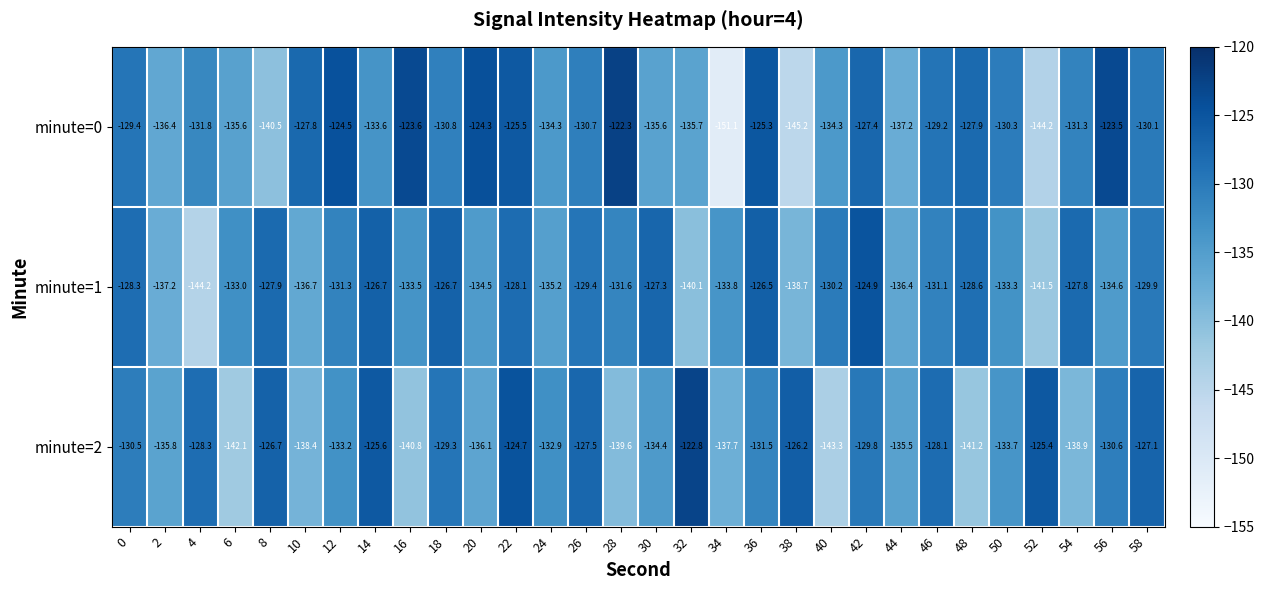

Where is minute=2 nearest to the value -133?

24